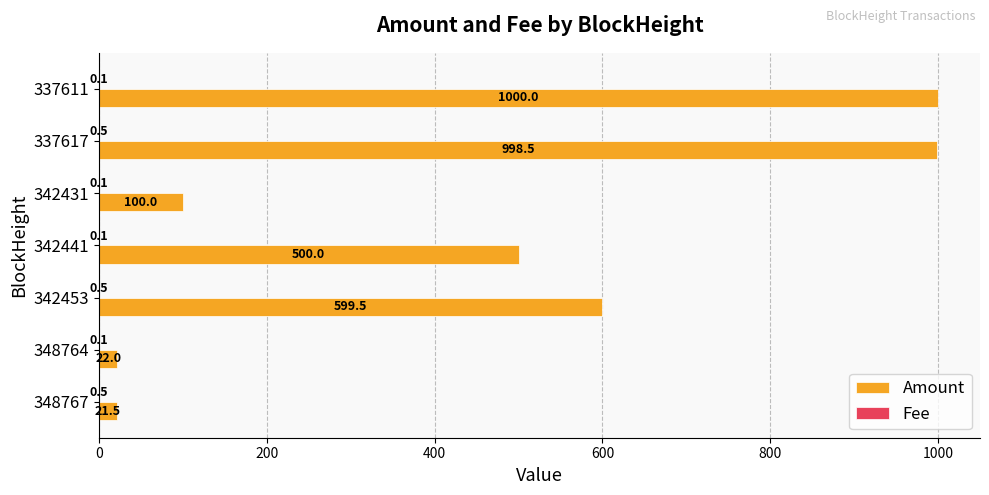

How many categories are shown in the chart?

7